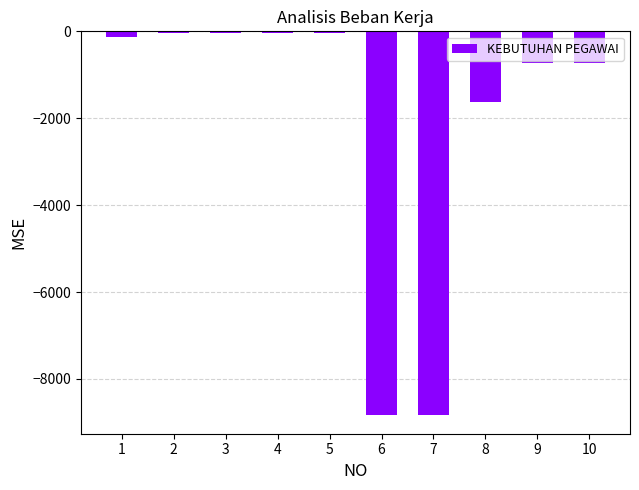

What is the approximate value at 7?

-8820.0